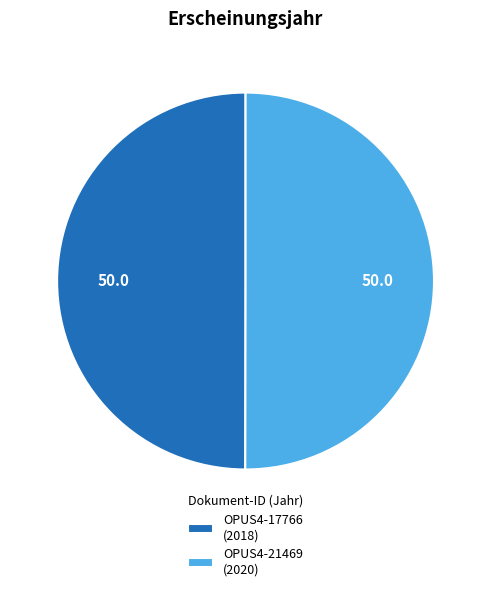

What is the ratio of the value at OPUS4-21469 (2020) to the value at OPUS4-17766 (2018)?

1.0